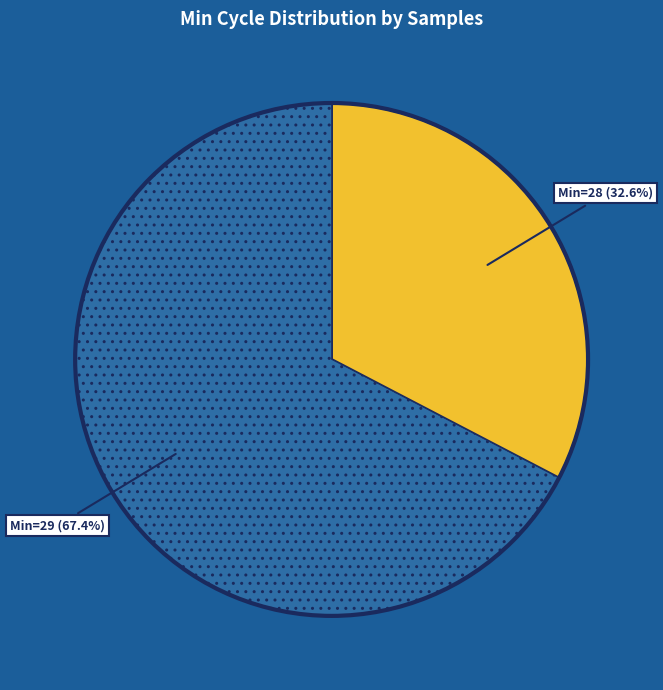

Is there any slice that represents more than half of the pie?

Yes